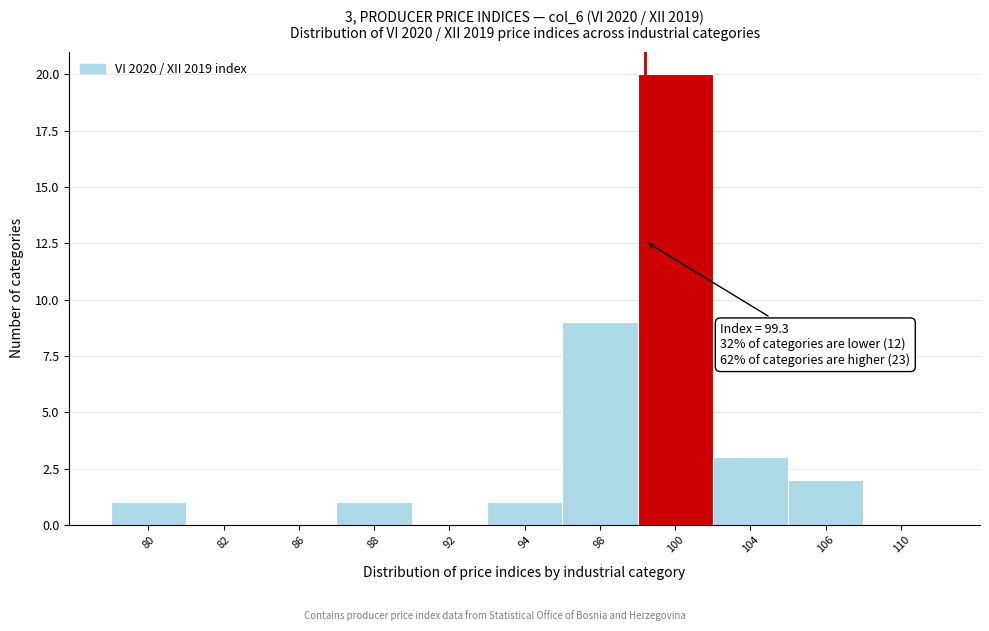

Reading left to right, transcribe all the data shown in this chart.

80=1	82=0	86=0	88=1	92=0	94=1	98=9	100=20	104=3	106=2	110=0